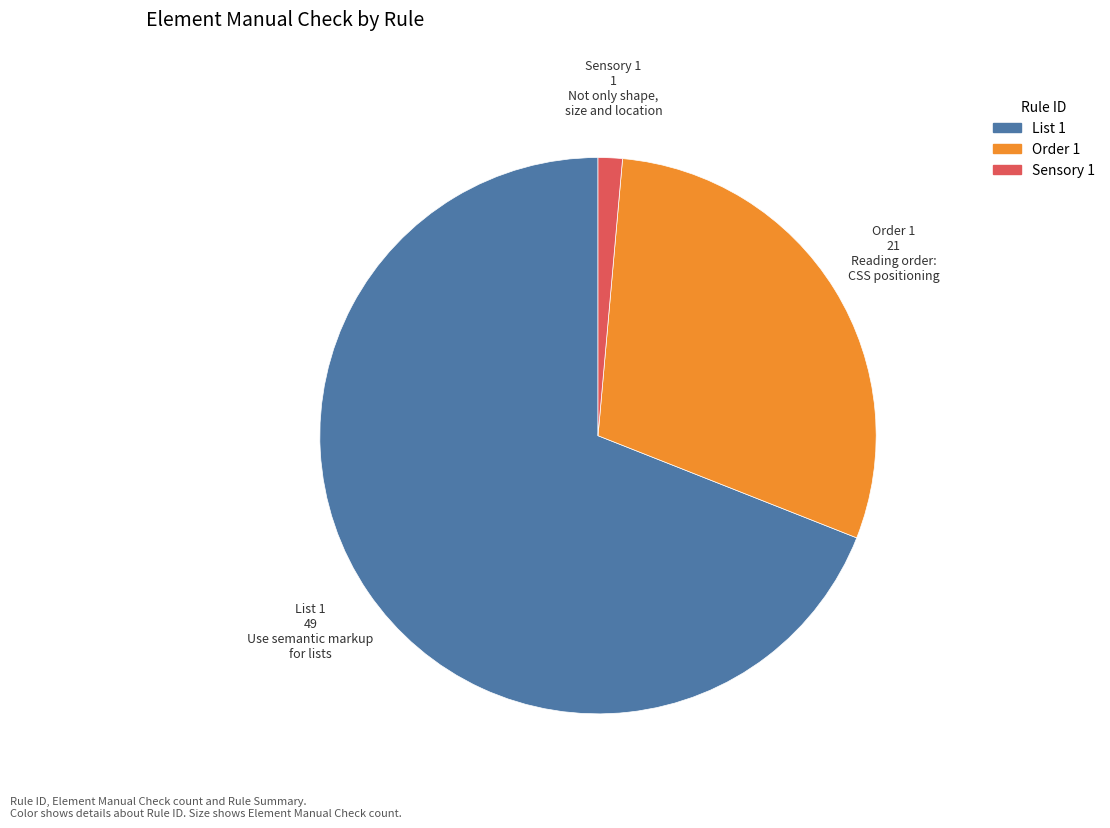

Rank the categories by value from highest to lowest.

List 1, Order 1, Sensory 1